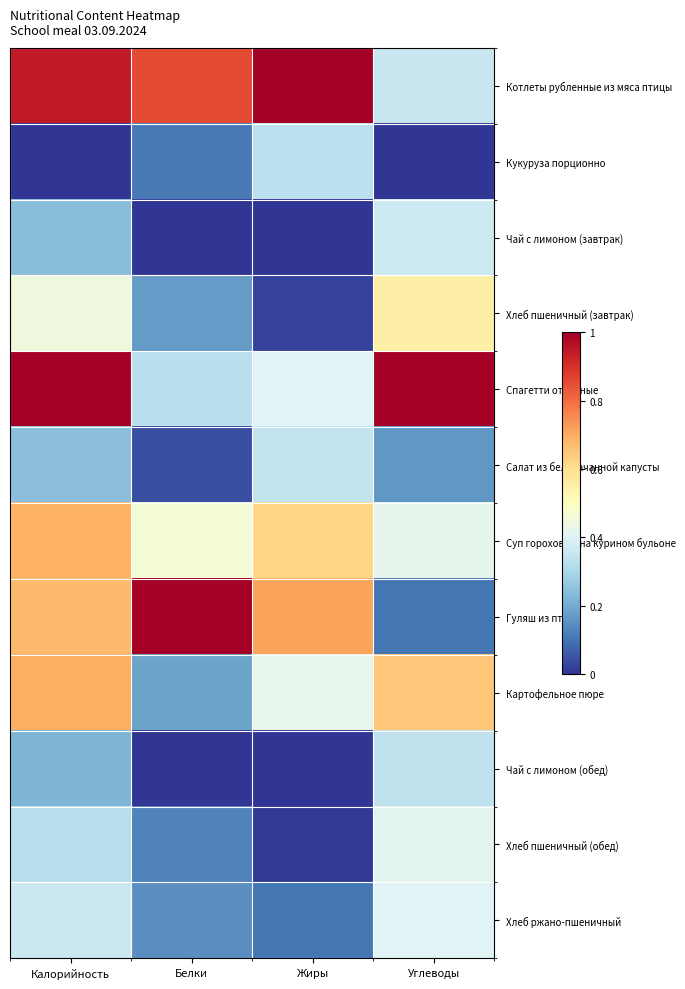

How many distinct data groups are displayed?

12